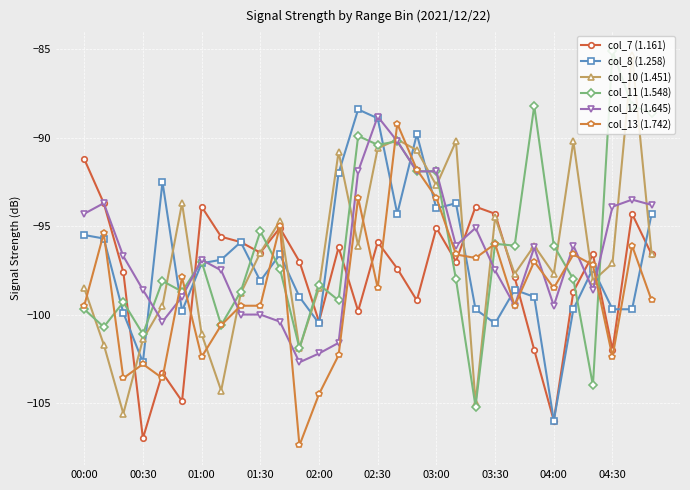

Reading left to right, what are all the values shown in this chart?

col_7 (1.161): -91.2	-93.7	-97.6	-107.0	-103.3	-104.9	-93.9	-95.6	-95.9	-96.5	-95.1	-97.0	-100.4	-96.2	-99.8	-95.9	-97.4	-99.2	-95.1	-97.0	-93.9	-94.3	-97.9	-102.0	-106.0	-98.7	-96.6	-102.0	-94.3	-96.6
col_8 (1.258): -95.5	-95.7	-99.9	-102.7	-92.5	-99.8	-97.1	-96.9	-95.9	-98.1	-96.6	-99.0	-100.5	-92.0	-88.4	-88.9	-94.3	-89.8	-94.0	-93.7	-99.7	-100.5	-98.6	-99.0	-106.0	-99.7	-97.4	-99.7	-99.7	-94.3
col_10 (1.451): -98.5	-101.7	-105.6	-101.4	-99.5	-93.7	-101.1	-104.3	-98.8	-96.5	-94.7	-101.9	-98.5	-90.8	-96.1	-90.6	-90.1	-90.7	-92.7	-90.2	-105.0	-94.5	-97.7	-96.1	-97.7	-90.2	-98.1	-97.1	-85.3	-96.6
col_11 (1.548): -99.7	-100.7	-99.3	-101.1	-98.1	-98.7	-97.0	-100.6	-98.7	-95.3	-97.4	-101.9	-98.3	-99.2	-89.9	-90.4	-90.2	-91.9	-91.9	-98.0	-105.2	-96.0	-96.1	-88.2	-96.1	-98.0	-104.0	-85.1	-88.2	-88.6
col_12 (1.645): -94.3	-93.7	-96.7	-98.6	-100.4	-99.0	-96.9	-97.5	-100.0	-100.0	-100.4	-102.7	-102.2	-101.6	-91.9	-88.8	-90.2	-91.9	-91.9	-96.1	-95.1	-97.5	-99.5	-96.2	-99.5	-96.1	-98.6	-93.9	-93.5	-93.8
col_13 (1.742): -99.5	-95.4	-103.6	-102.8	-103.6	-97.9	-102.4	-100.6	-99.5	-99.5	-95.0	-107.4	-104.5	-102.3	-93.4	-98.5	-89.2	-91.8	-93.4	-96.6	-96.8	-96.0	-99.5	-97.0	-98.5	-96.6	-97.2	-102.4	-96.1	-99.2